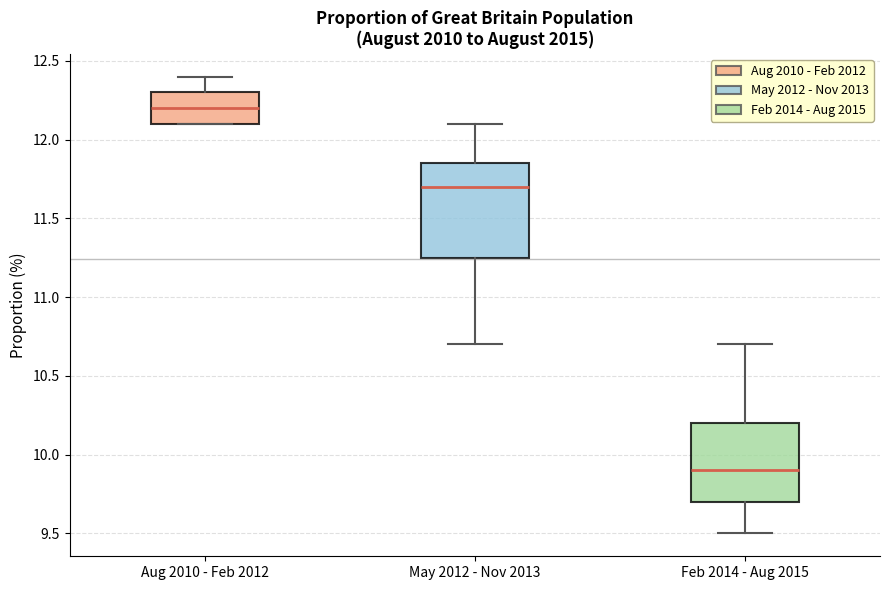

Reading left to right, read every box against the y-axis: the position of its median line, the range the box covers, and the ends of its whiskers. The values are not printed on the chart, so give them approximately, as read against the axis.

Aug 2010 - Feb 2012: median 12.20, box 12.10 to 12.30, whiskers 12.10 to 12.40
May 2012 - Nov 2013: median 11.70, box 11.25 to 11.85, whiskers 10.70 to 12.10
Feb 2014 - Aug 2015: median 9.90, box 9.70 to 10.20, whiskers 9.50 to 10.70